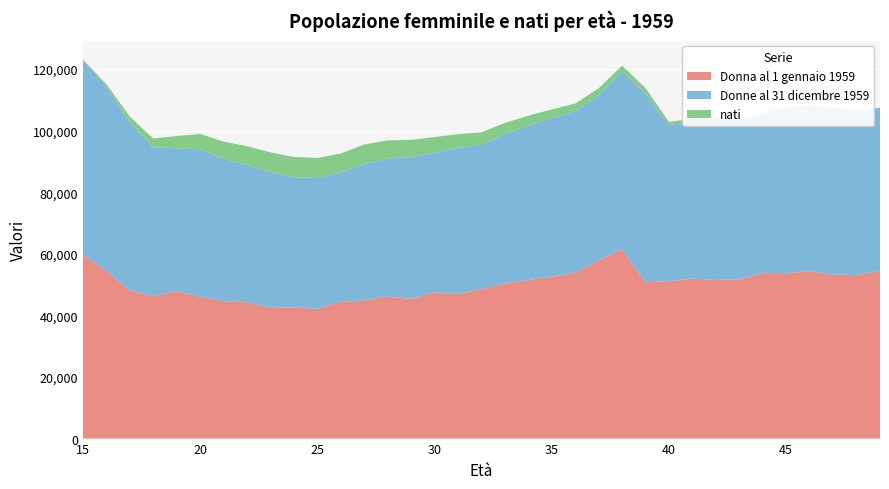

Reading left to right, extract all data points from this chart.

Donna al 1 gennaio 1959: 15=59797	16=54557	17=48106	18=46220	19=47762	20=46096	21=44605	22=44231	23=42408	24=42601	25=42094	26=44360	27=44853	28=46111	29=45336	30=47511	31=46879	32=48560	33=50300	34=51434	35=52613	36=53722	37=57698	38=61554	39=50740	40=51102	41=51953	42=51500	43=51705	44=53746	45=53693	46=54325	47=53241	48=53098	49=54481
Donne al 31 dicembre 1959: 15=63126	16=59861	17=54707	18=48343	19=46460	20=47836	21=46199	22=44593	23=44142	24=42280	25=42494	26=42018	27=44283	28=44762	29=46060	30=45311	31=47448	32=46806	33=48507	34=50268	35=51386	36=52537	37=53653	38=57600	39=61444	40=50675	41=51002	42=51846	43=51378	44=51577	45=53631	46=53565	47=54178	48=53091	49=52931
nati: 15=138	16=684	17=1757	18=2851	19=4011	20=4986	21=5602	22=6100	23=6377	24=6541	25=6519	26=6179	27=6346	28=5947	29=5579	30=5080	31=4492	32=4078	33=3664	34=3126	35=2872	36=2526	37=2379	38=1922	39=1594	40=1067	41=834	42=610	43=395	44=215	45=144	46=75	47=26	48=5	49=6